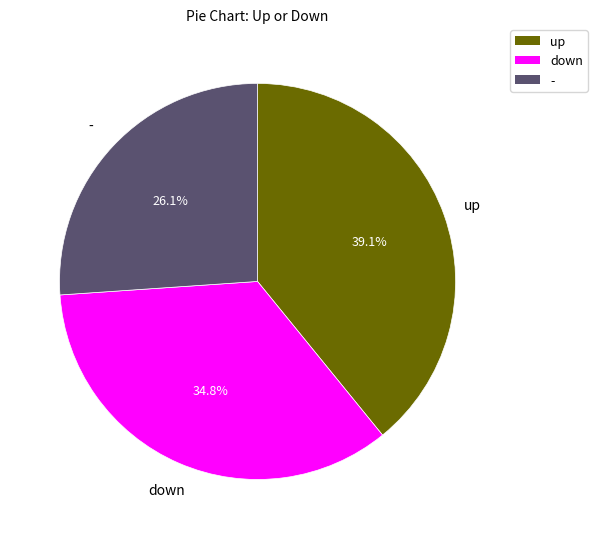

To the nearest percent, what portion does up represent?

39%